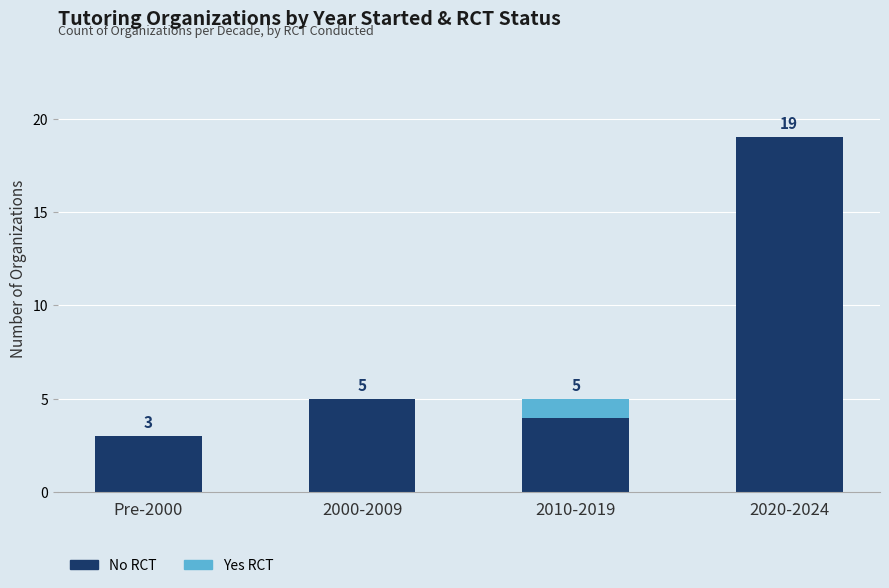

Reading left to right, what are the values for No RCT?

Pre-2000=3	2000-2009=5	2010-2019=4	2020-2024=19